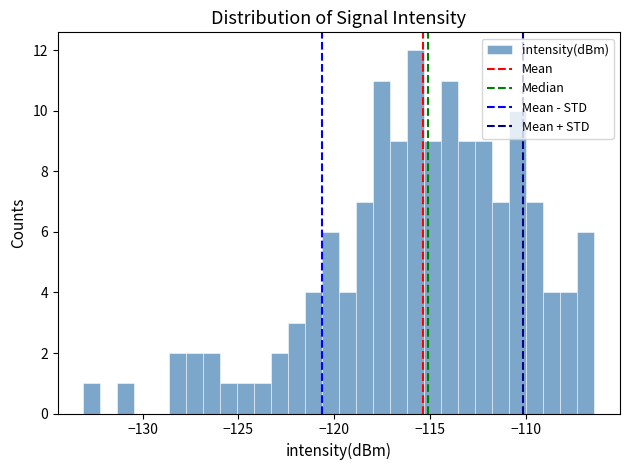

Around what value on the x-axis is the tallest bar? Give the approximate position of its centre, as read against the axis.

-116.0